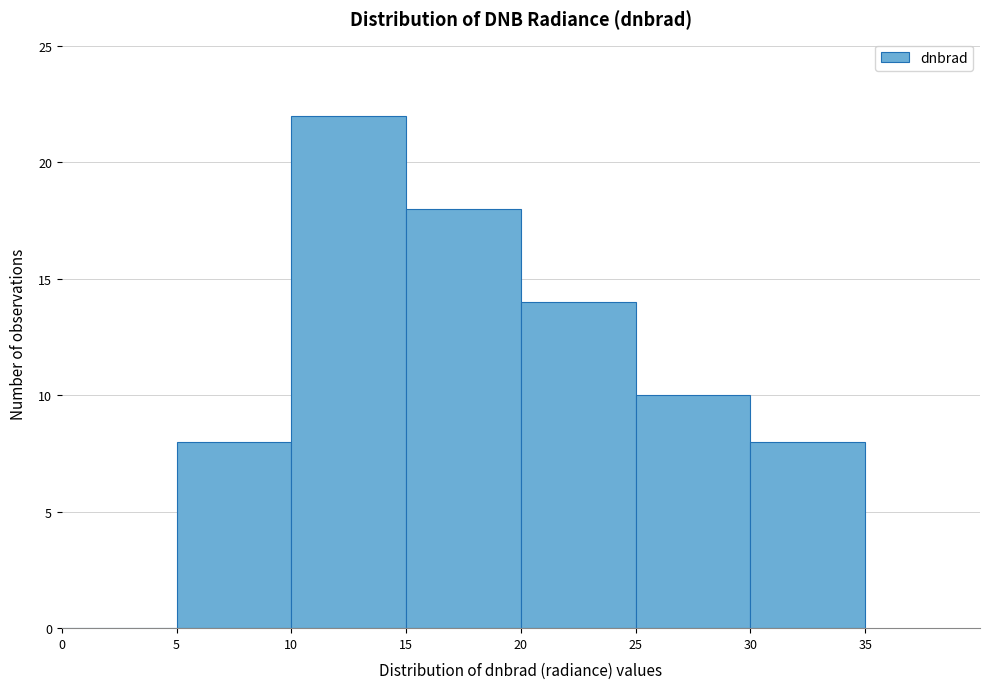

Which range on the x-axis has the tallest bar?

10 to 15